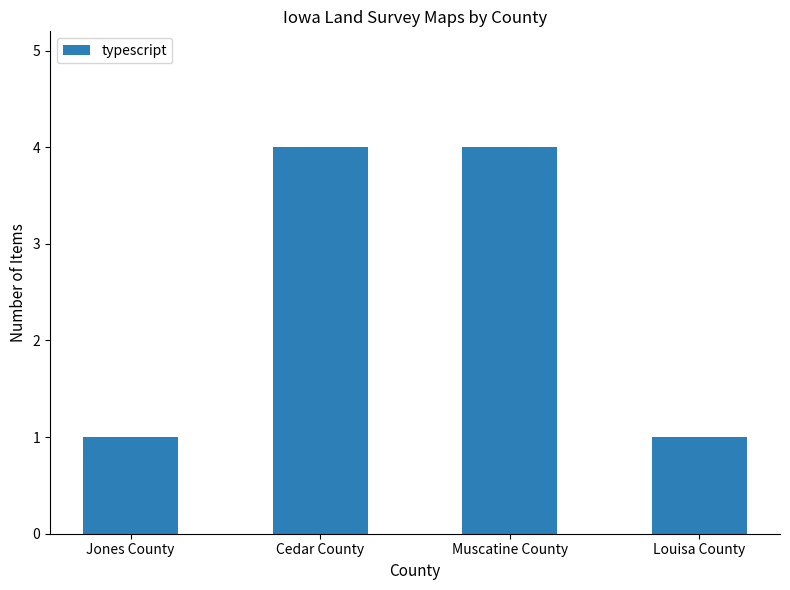

What is the value of the 3rd bar from the left?

4